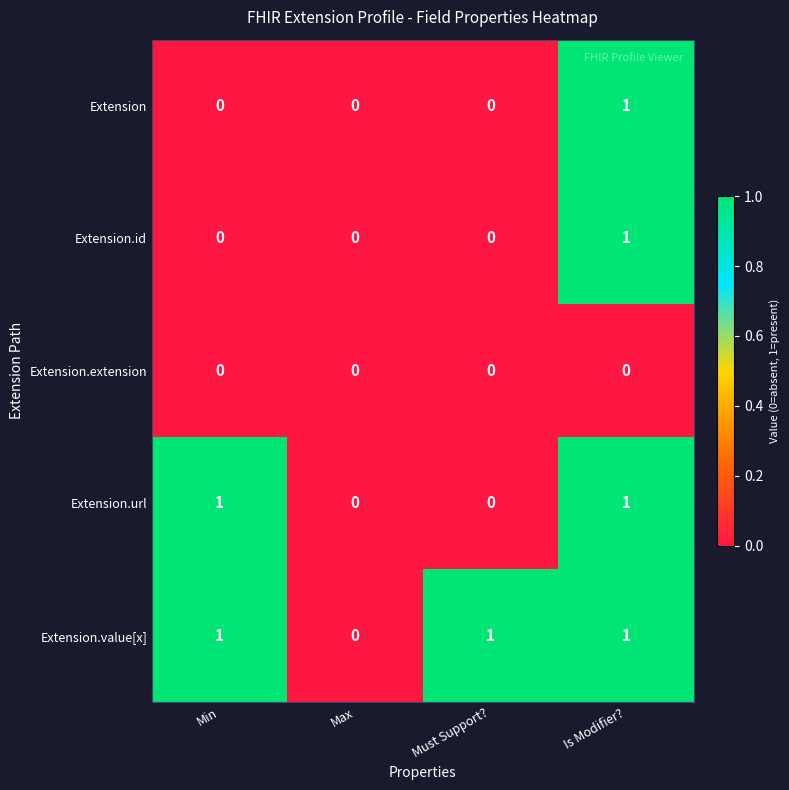

True or false: Extension.id has a value of 1 at Min.

False